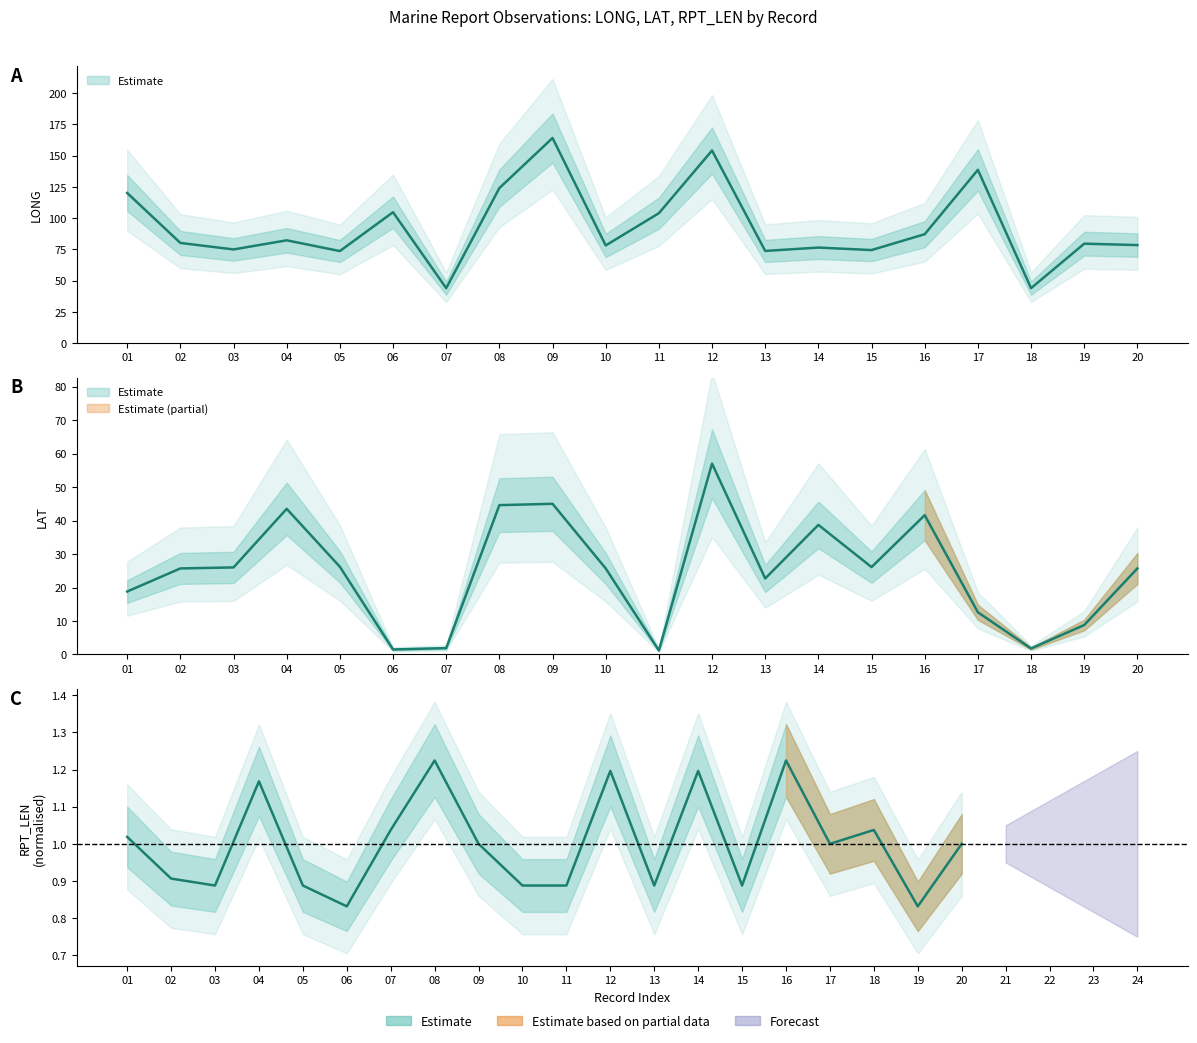

What is the difference between the maximum and second lowest values in the LONG series?

120.2